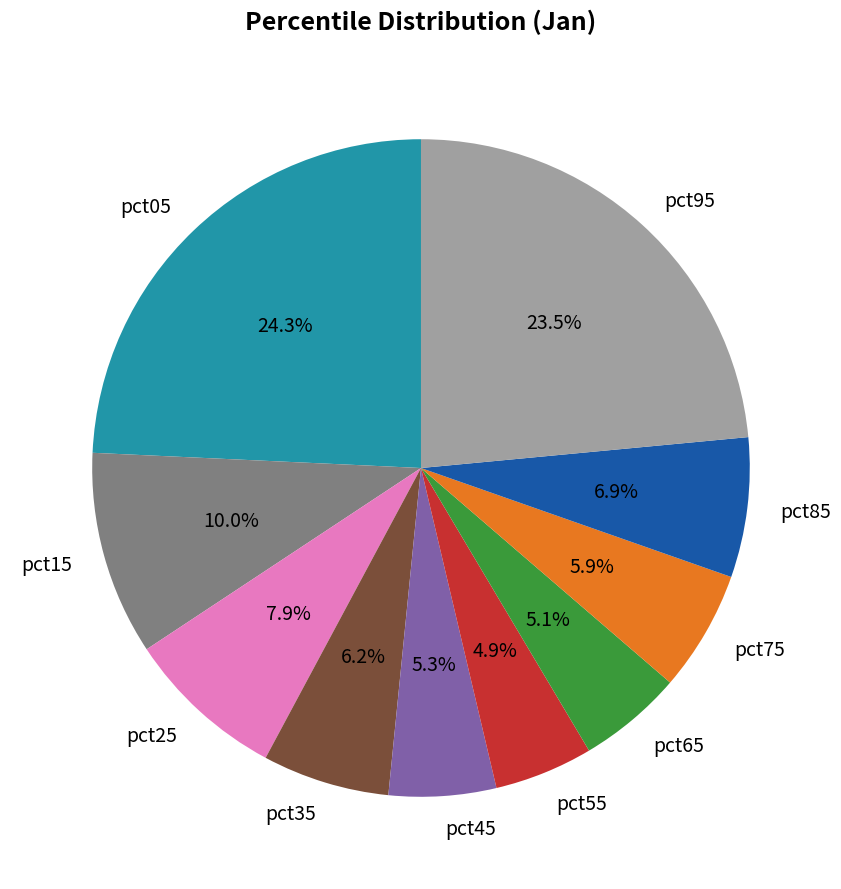

What is the largest slice in the pie chart?

pct05